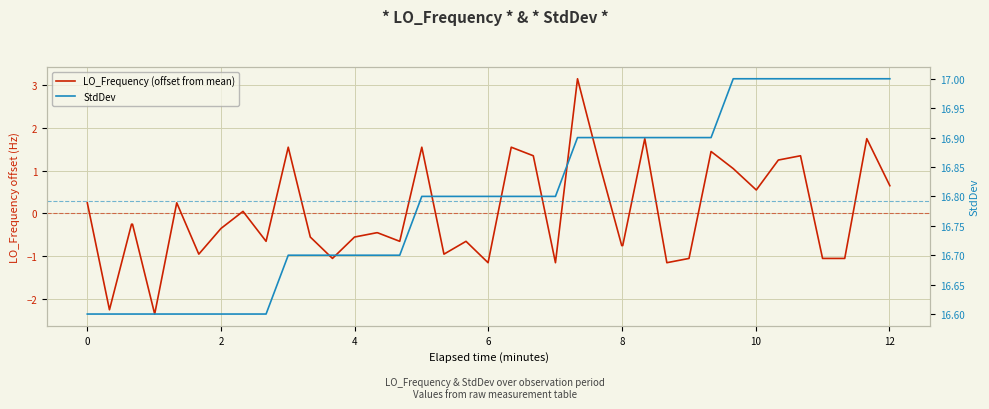

True or false: LO_Frequency (offset from mean) and StdDev intersect in this chart.

False